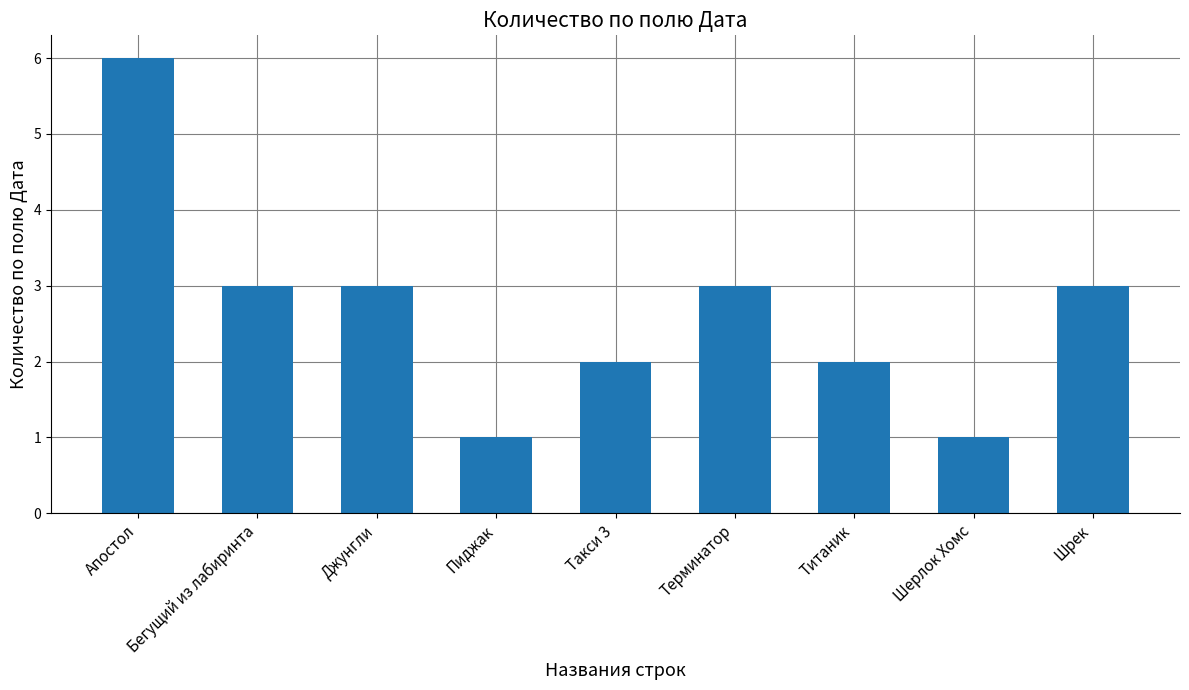

What is the difference between the maximum and minimum values?

5